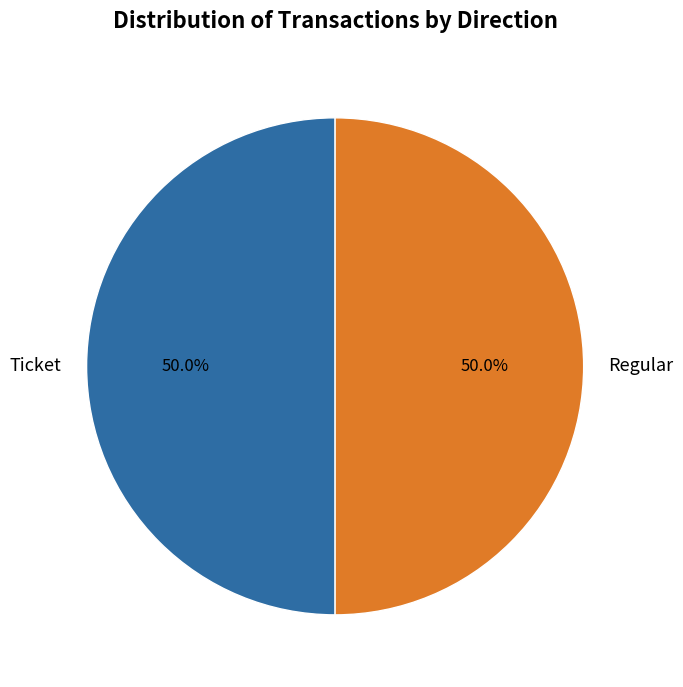

What is the ratio of the value at Ticket to the value at Regular?

1.0